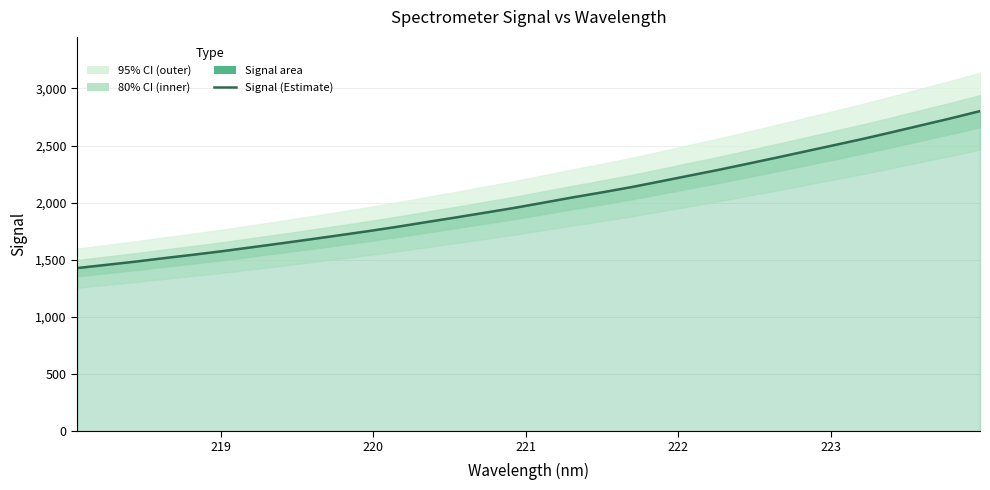

What is the maximum value shown in the chart?

2801.2